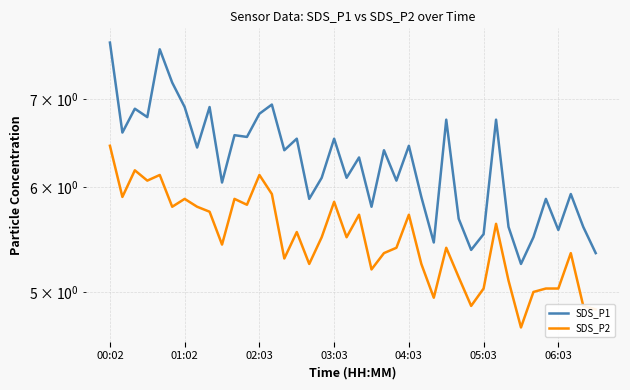

Which series has the largest range (max minus min)?

SDS_P1